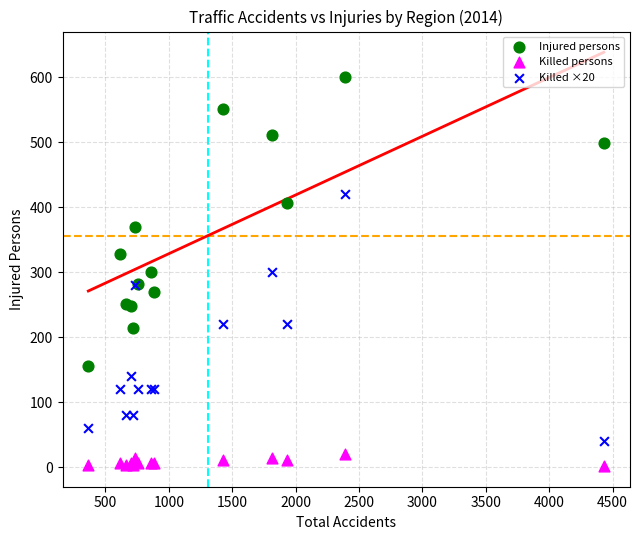

Which series has the largest Y range (max minus min)?

Injured persons